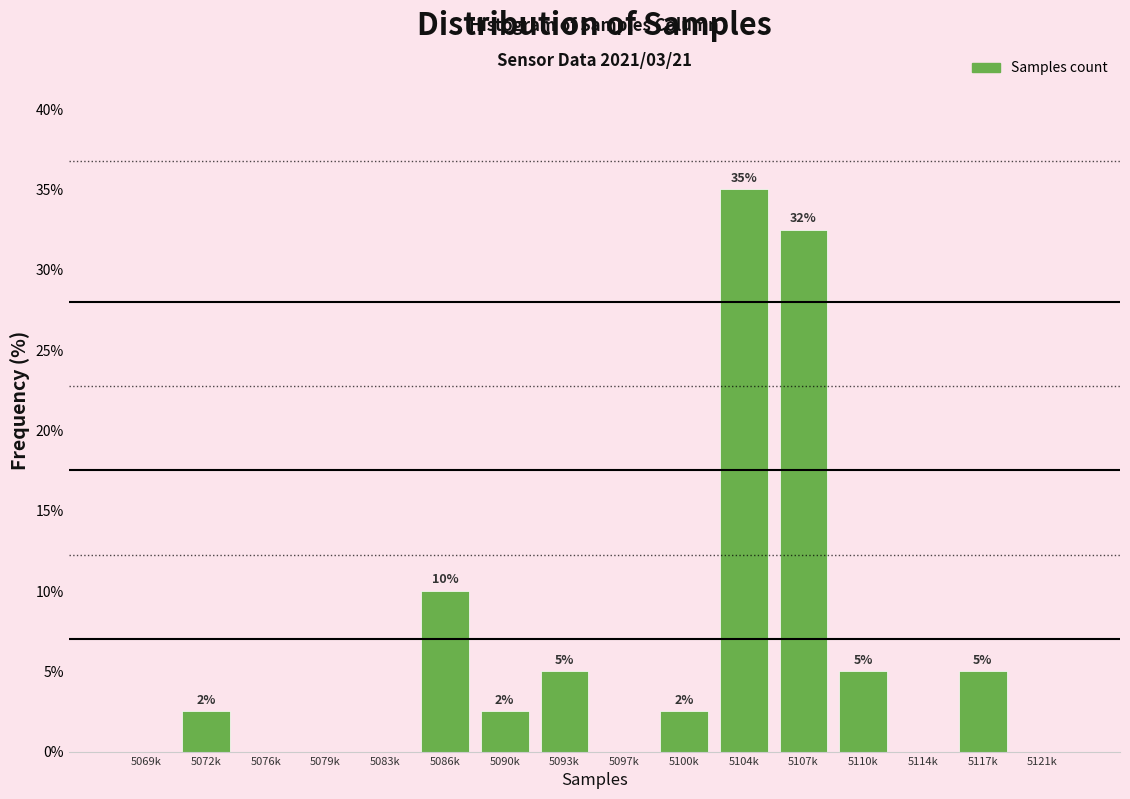

True or false: the data shows 0.0 at 5121k.

True